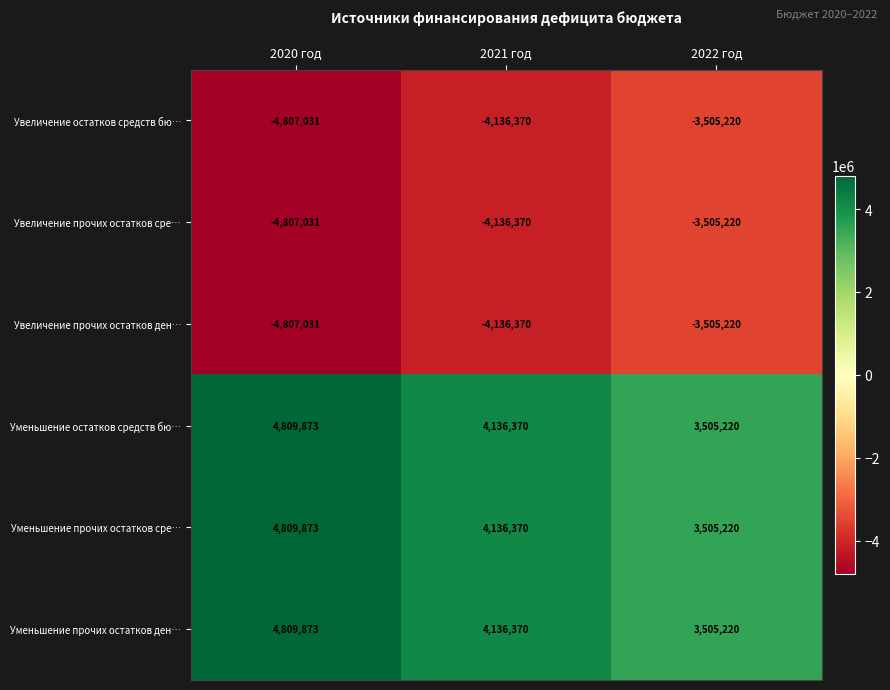

What is the spread (max minus min) of values at 2021 год?

8272740